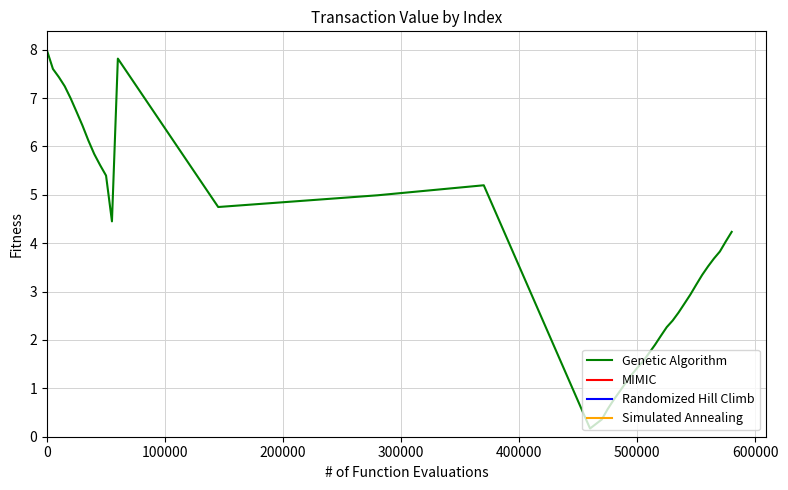

What is the value of the Genetic Algorithm point at the 32nd from the left?

2.8